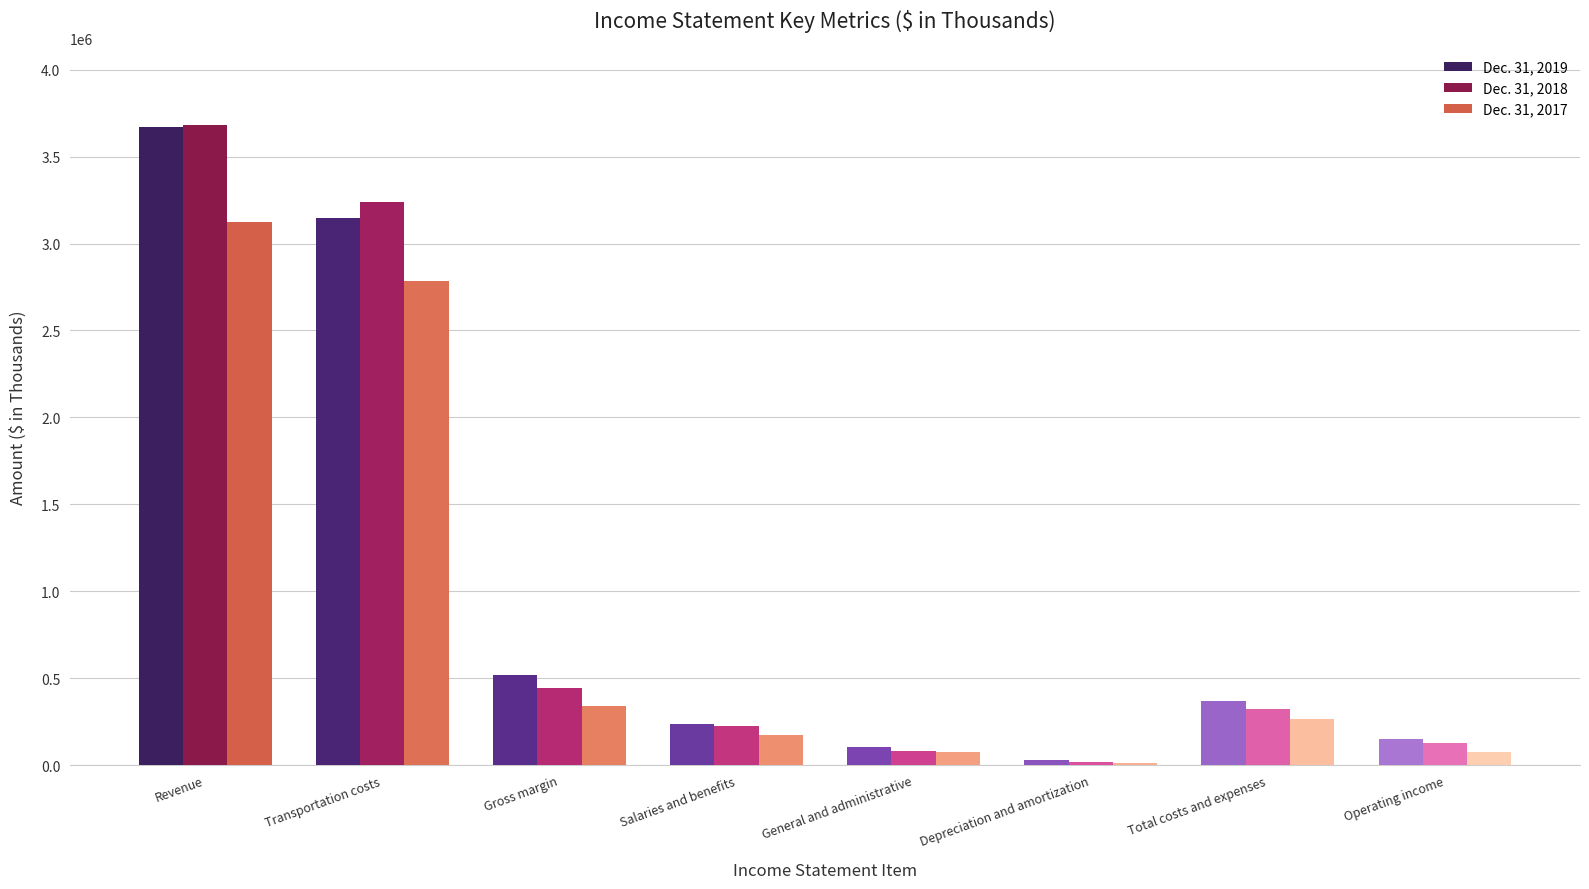

Does the chart contain stacked bars?

No